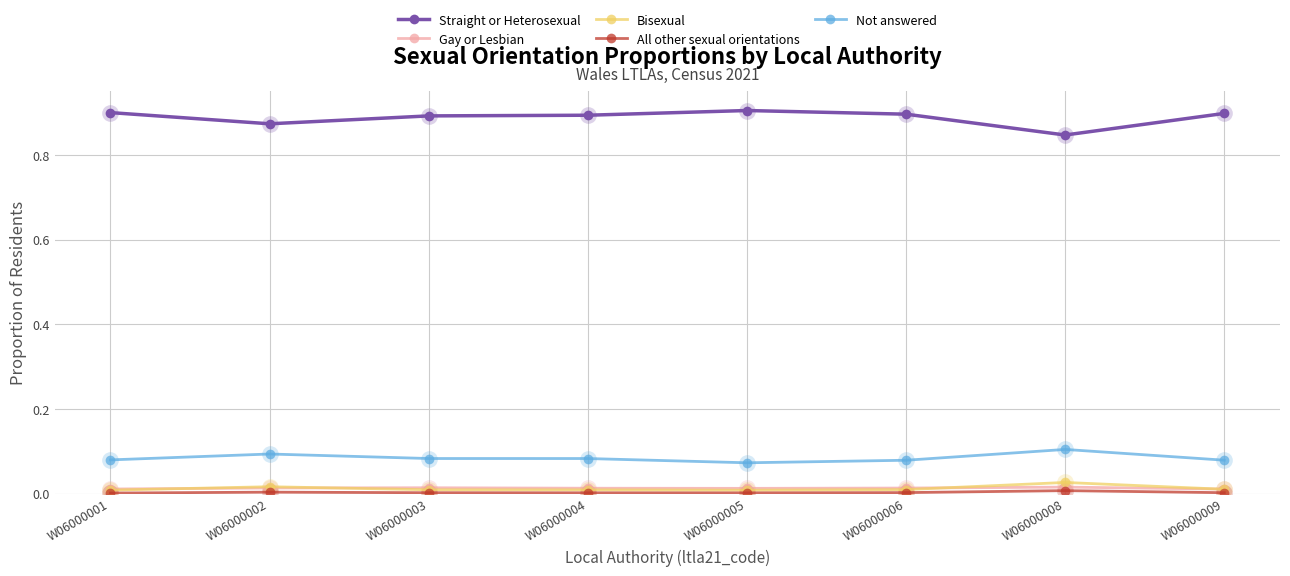

Is it true that Bisexual equals 0.0 at W06000008?

True